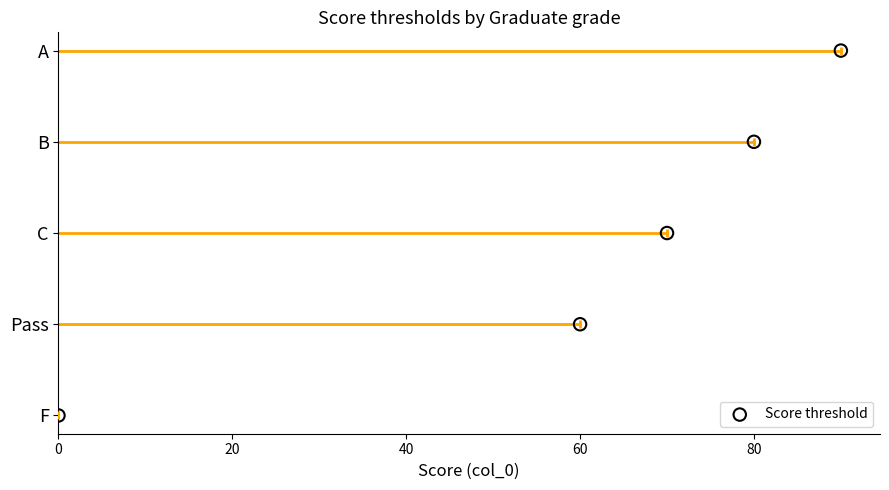

Between 80 and 20, which is larger?

80